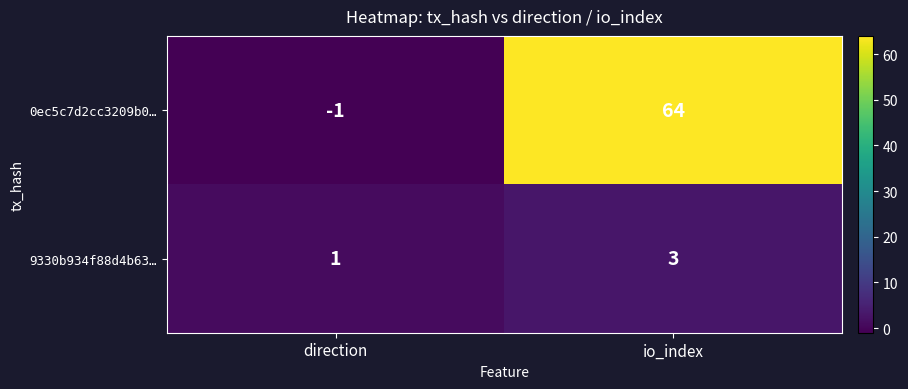

Reading right to left, what are all the values shown in this chart?

0ec5c7d2cc3209b0…: io_index=64	direction=-1
9330b934f88d4b63…: io_index=3	direction=1